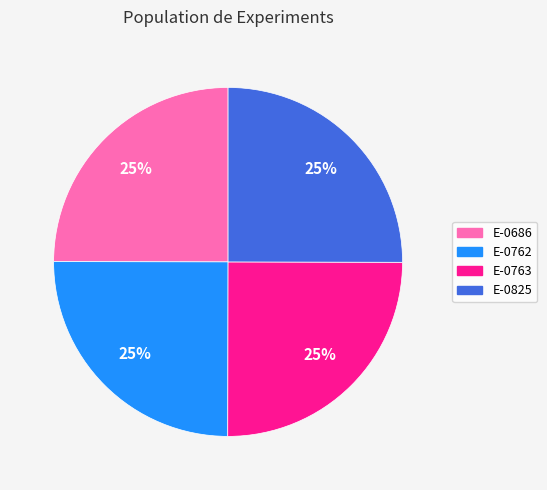

Approximately how many times larger is the value at E-0686 compared to E-0763?

1.0